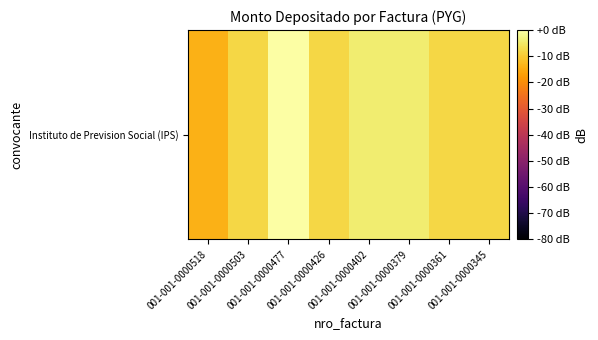

List the labels in order of value, largest first.

001-001-0000477, 001-001-0000402, 001-001-0000379, 001-001-0000426, 001-001-0000361, 001-001-0000345, 001-001-0000503, 001-001-0000518